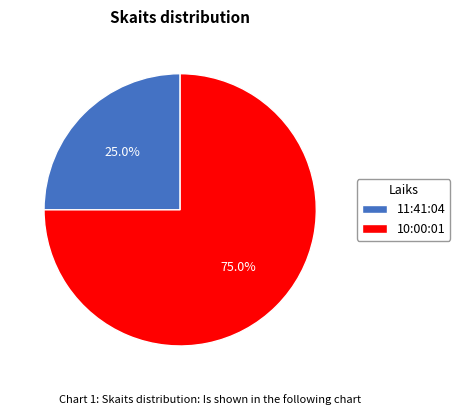

Is it true that 11:41:04 is 25% of the pie?

True